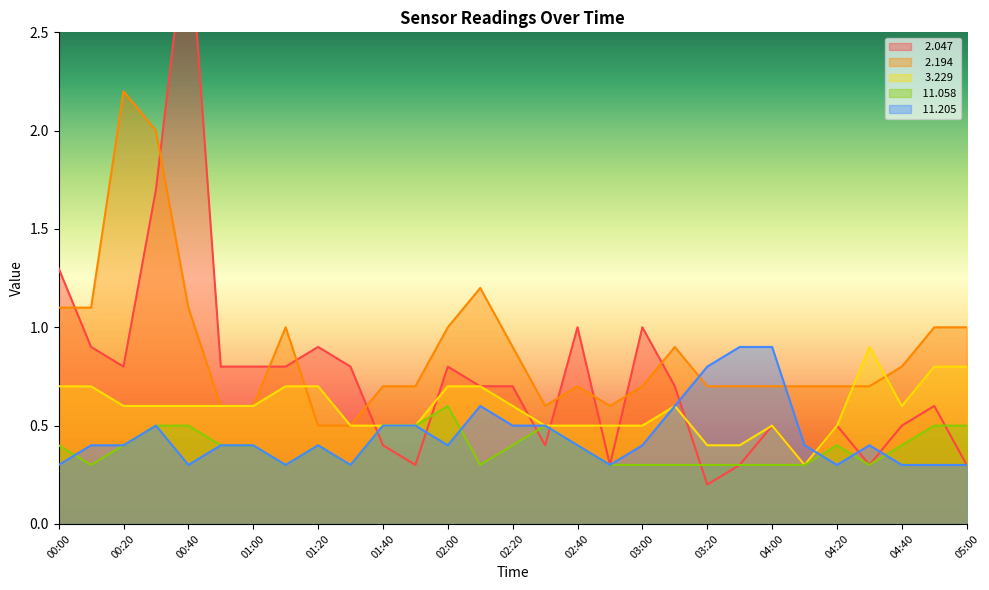

How many lines are shown in the chart?

5